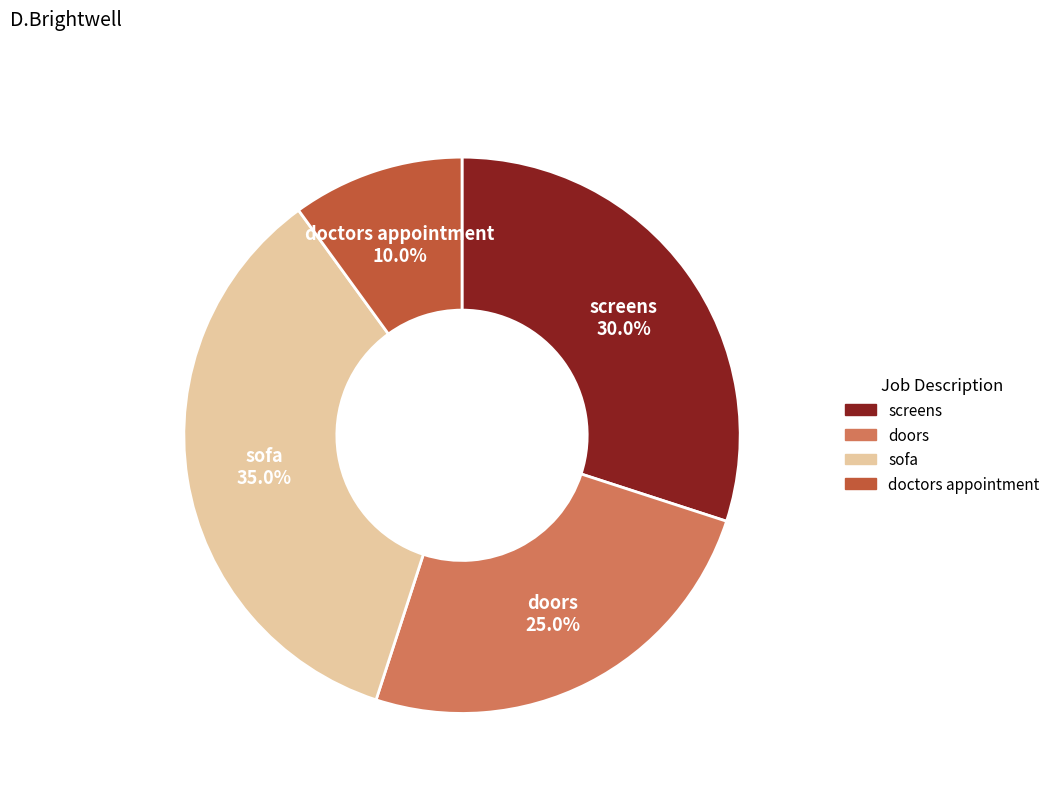

To the nearest percent, what is the difference between the largest and smallest slice percentages?

25%